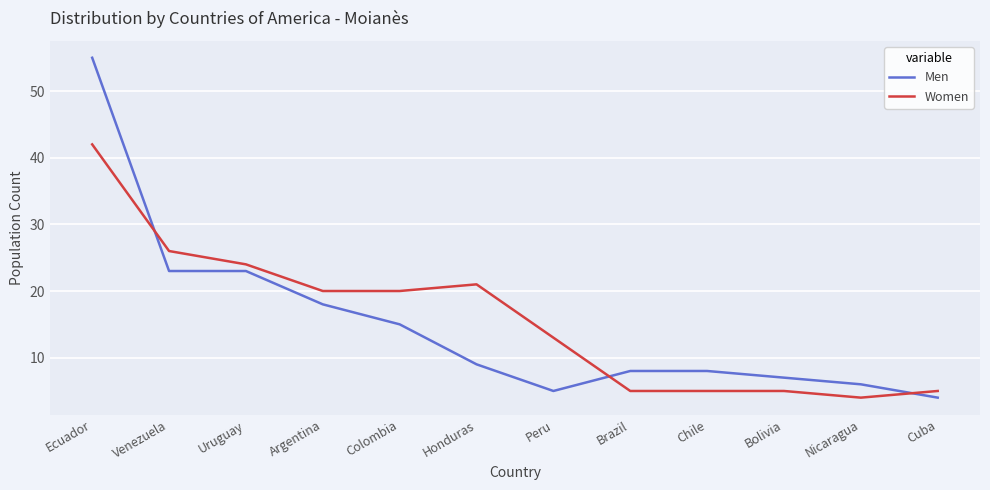

True or false: Men has a value of 9 at Honduras.

True